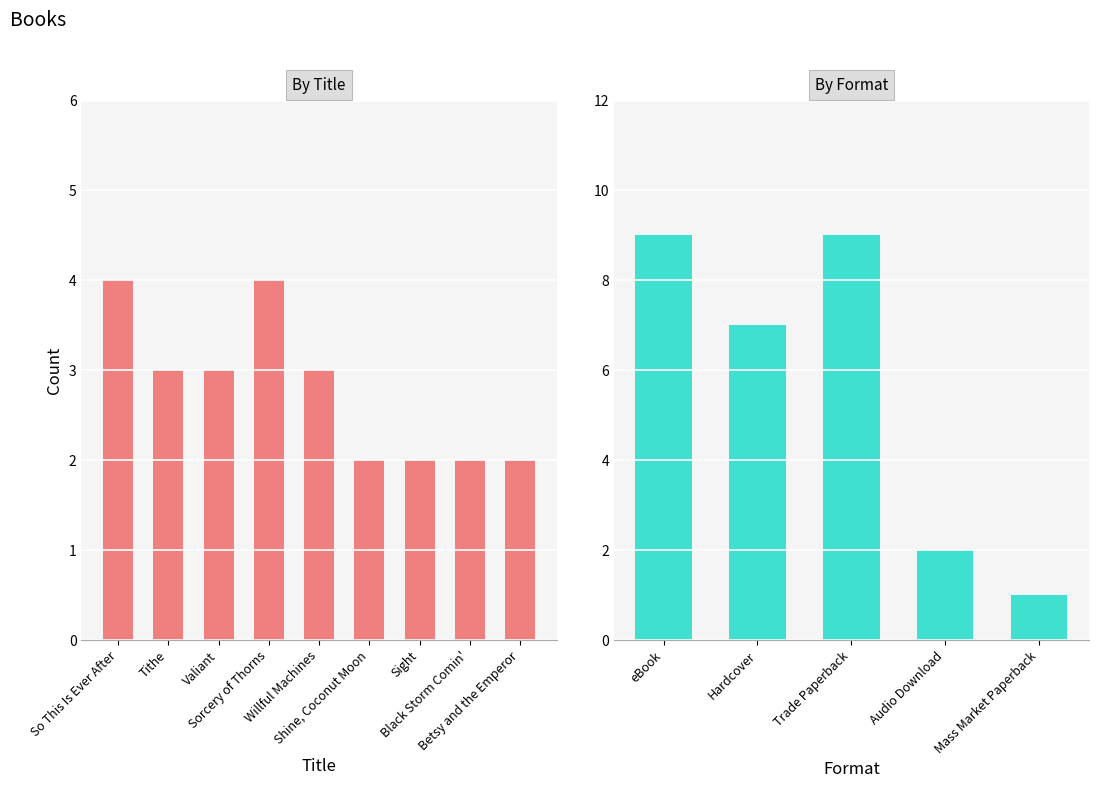

The chart shows a value of 2 at Black Storm Comin'. True or false?

True